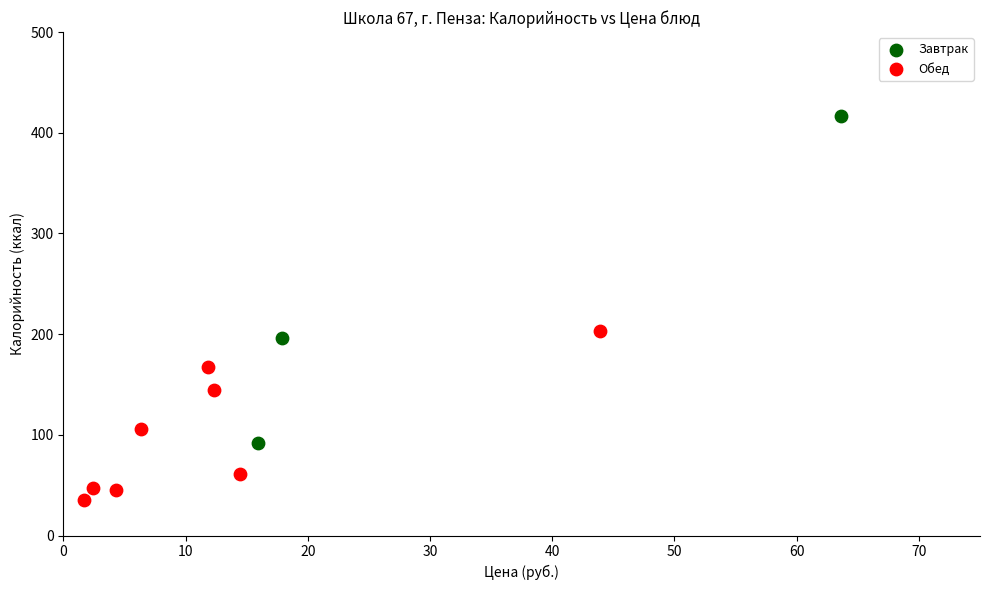

Which series reaches the minimum Y coordinate?

Обед